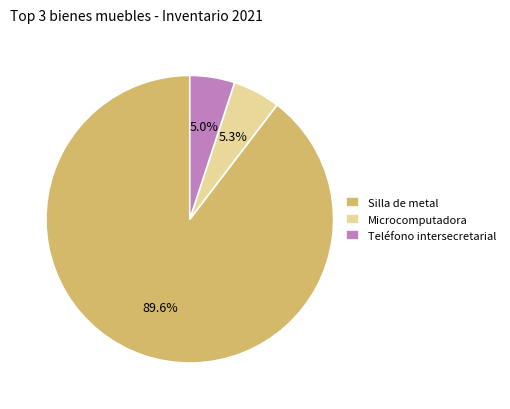

Is the sum of Silla de metal and Microcomputadora greater than half?

Yes